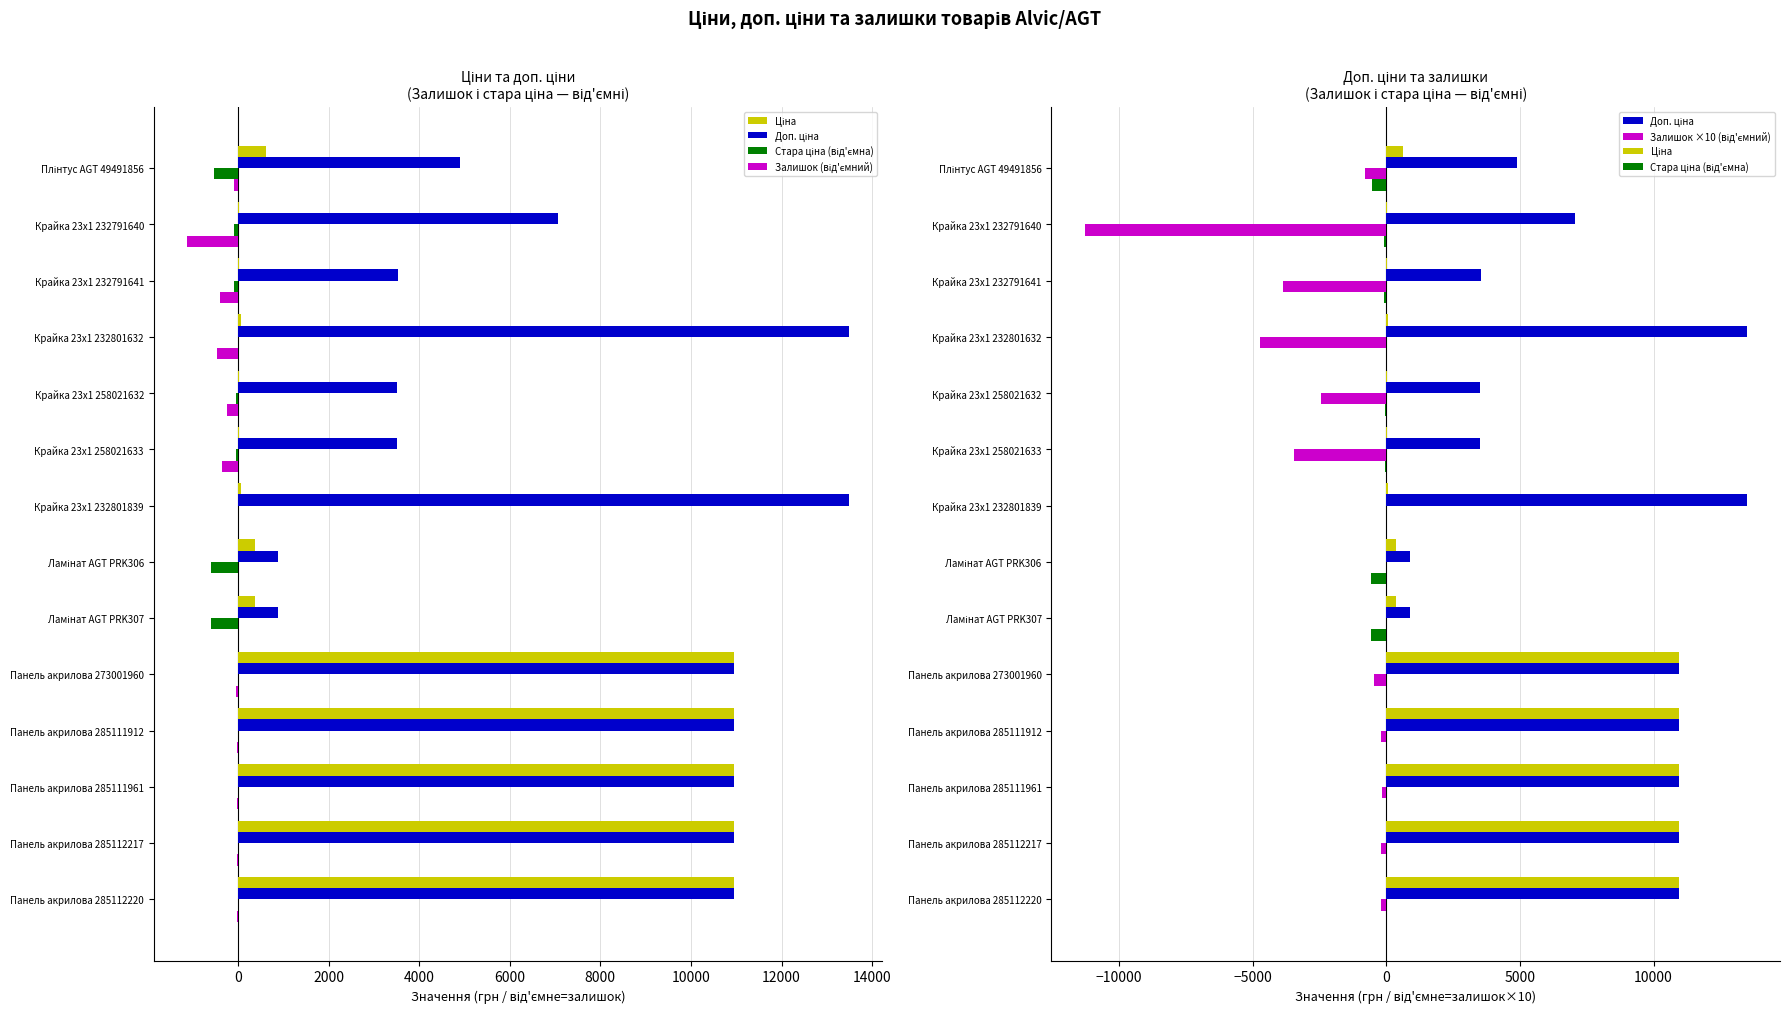

How many groups of bars are there?

14